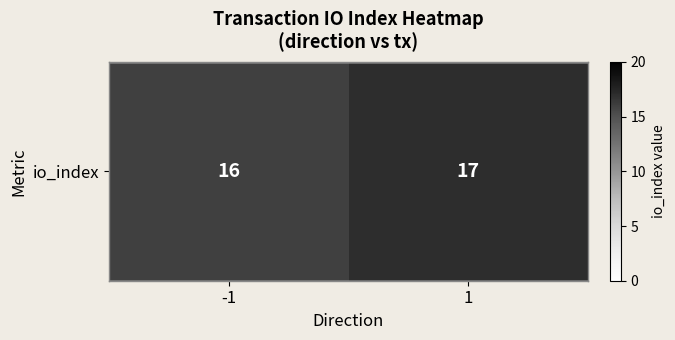

Reading left to right, transcribe all the data shown in this chart.

-1=16	1=17